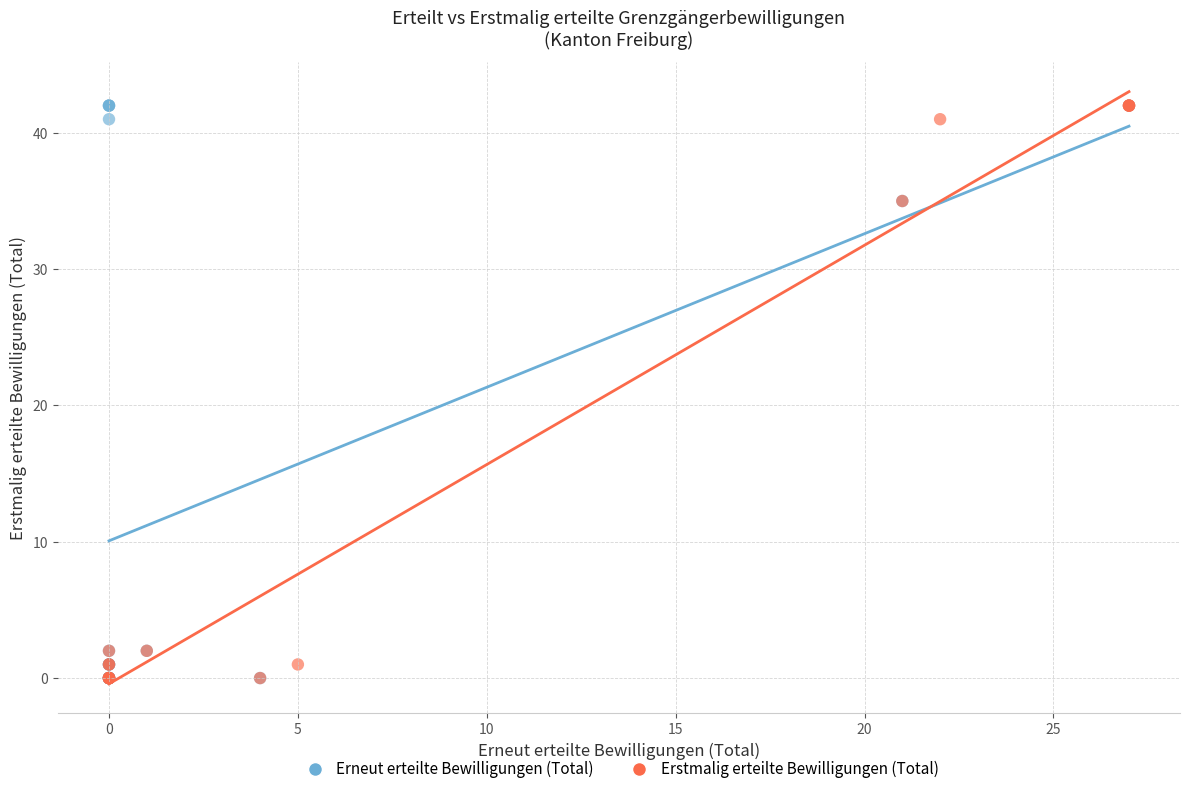

What are all the series names shown in the legend?

Erneut erteilte Bewilligungen (Total), Erstmalig erteilte Bewilligungen (Total)